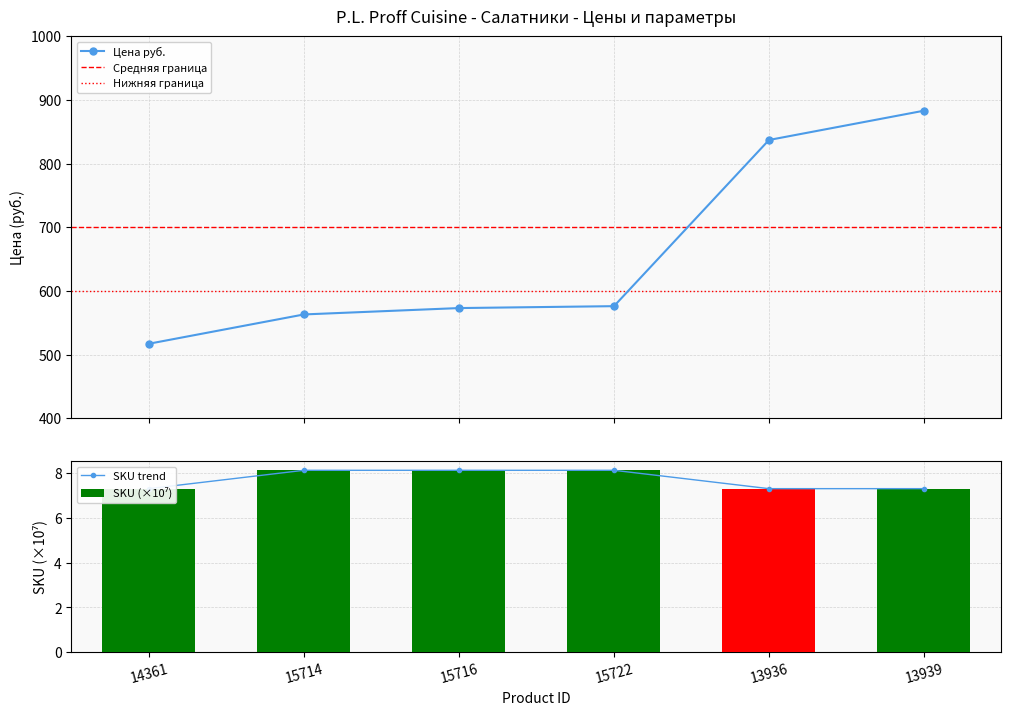

Reading left to right, transcribe all the data shown in this chart.

517	563	573	576	837	883